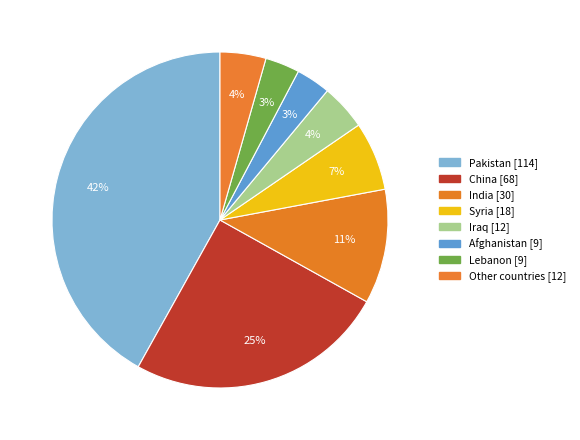

Count the number of slices in the pie.

8